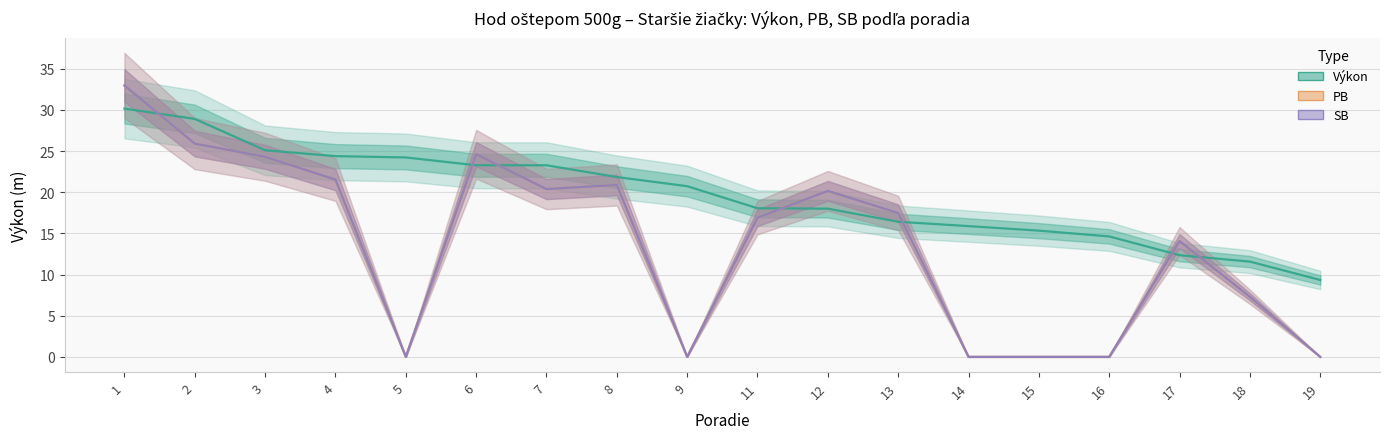

What is the approximate value of SB at 17?

14.1